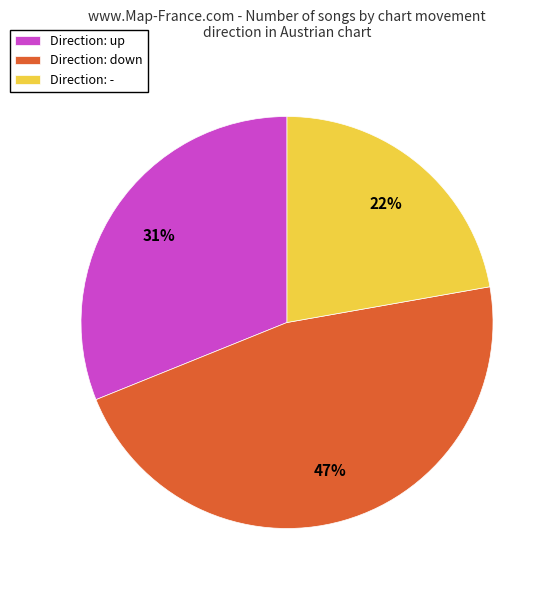

Is there a majority slice in this chart?

No